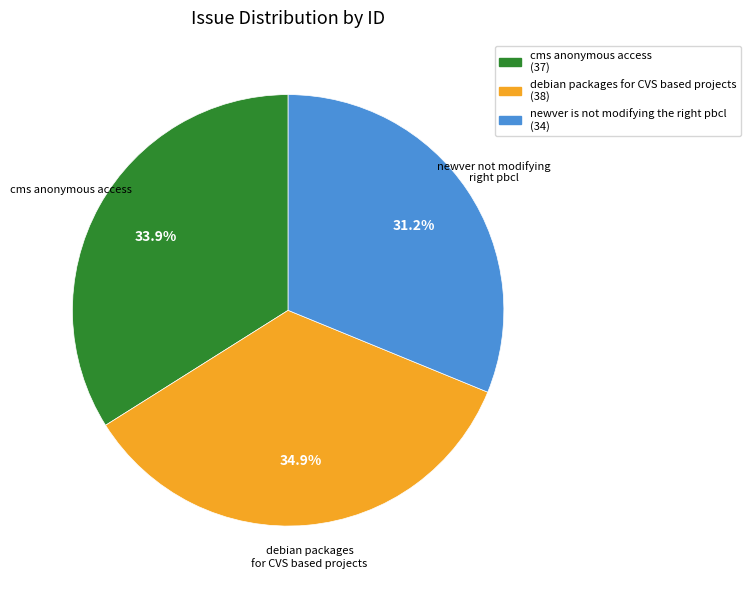

Count the number of slices in the pie.

3